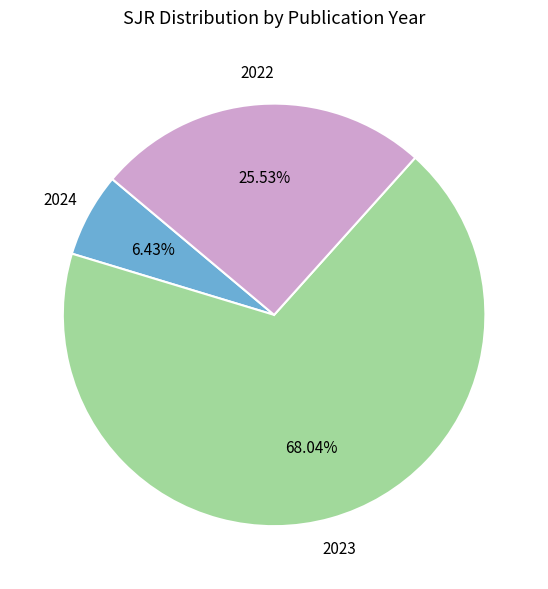

To the nearest percent, what is the difference between the largest and smallest slice percentages?

62%